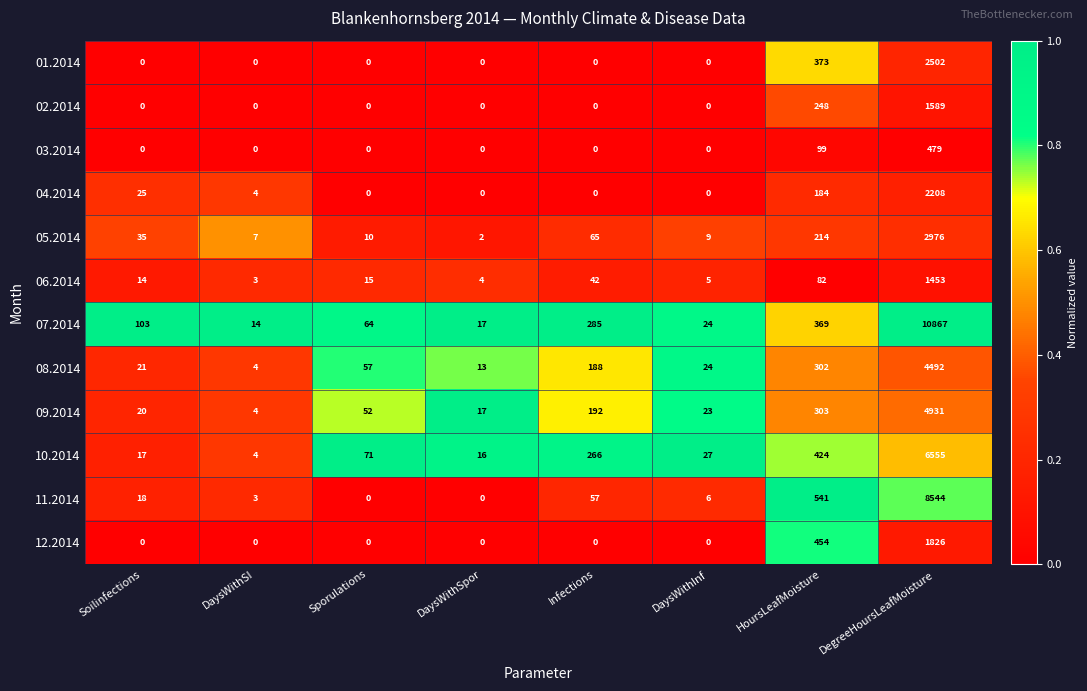

List the series in order of their peak value, highest first.

07.2014, 11.2014, 10.2014, 09.2014, 08.2014, 05.2014, 01.2014, 04.2014, 12.2014, 02.2014, 06.2014, 03.2014